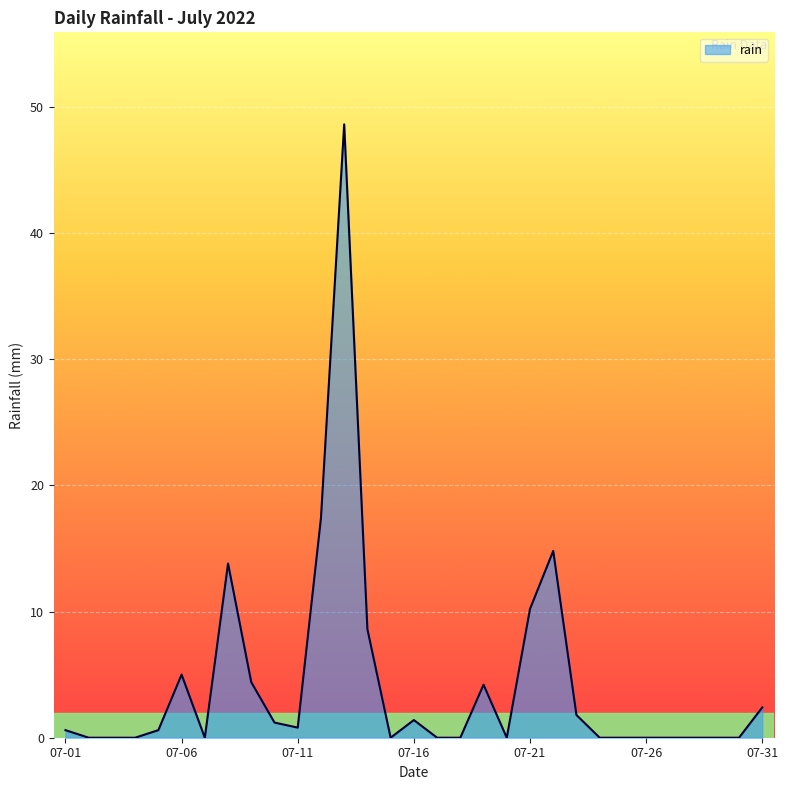

What is the greatest value displayed?

48.6